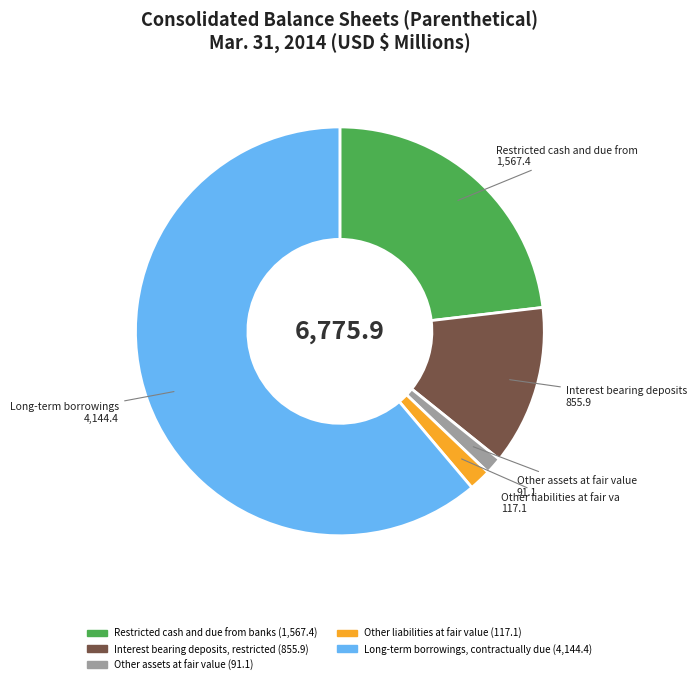

Is there a majority slice in this chart?

Yes